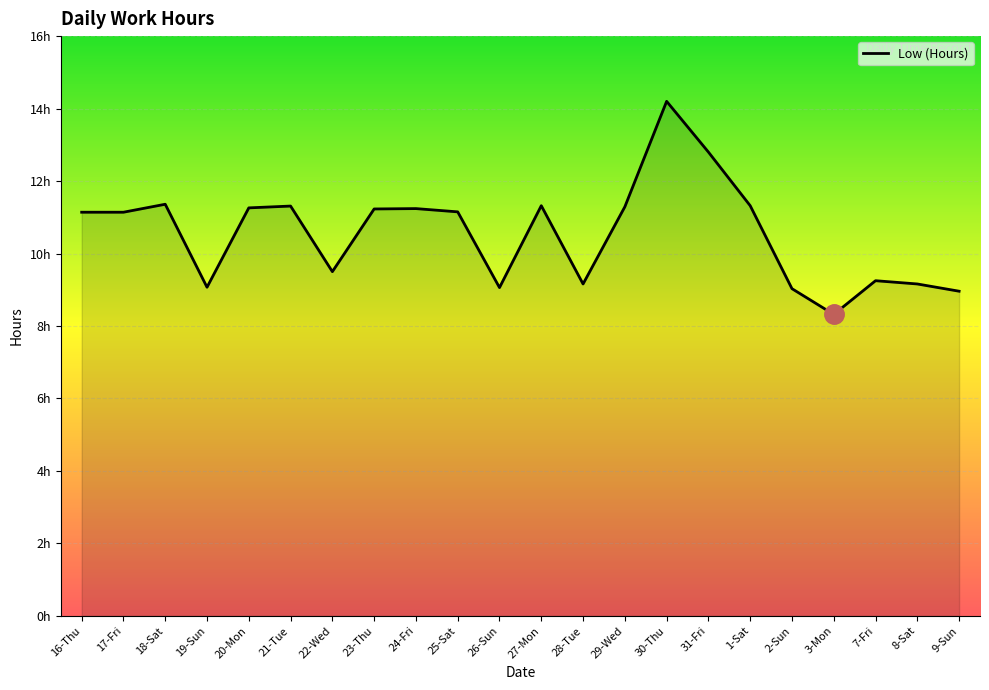

Rank the categories by value from lowest to highest.

3-Mon, 9-Sun, 2-Sun, 26-Sun, 19-Sun, 28-Tue, 8-Sat, 7-Fri, 22-Wed, 16-Thu, 17-Fri, 25-Sat, 23-Thu, 24-Fri, 20-Mon, 29-Wed, 21-Tue, 27-Mon, 1-Sat, 18-Sat, 31-Fri, 30-Thu